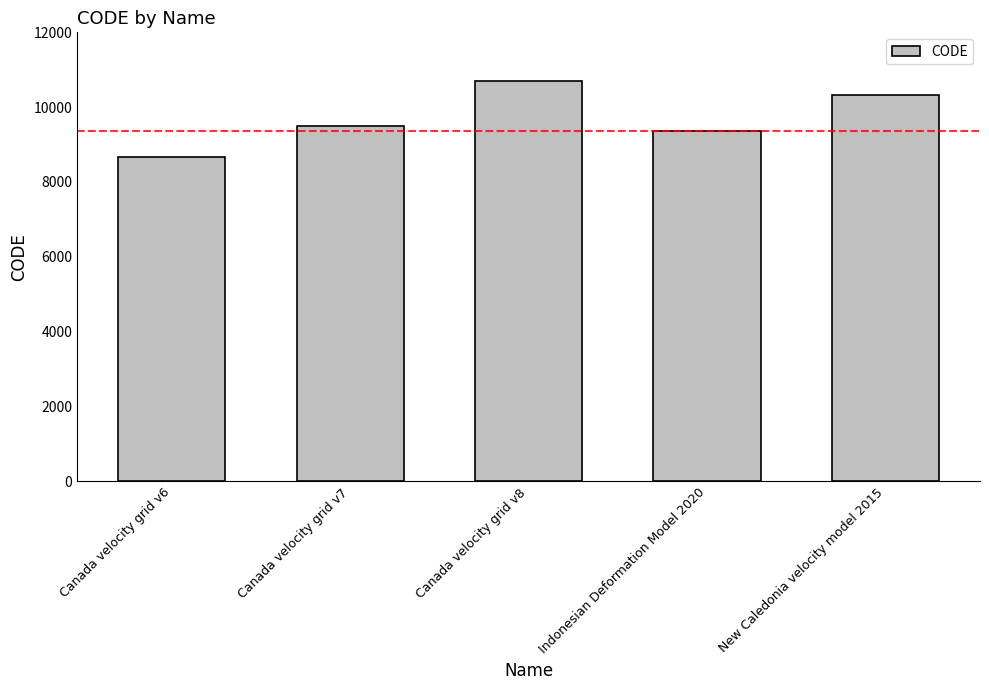

What is the sum of all values?

48564